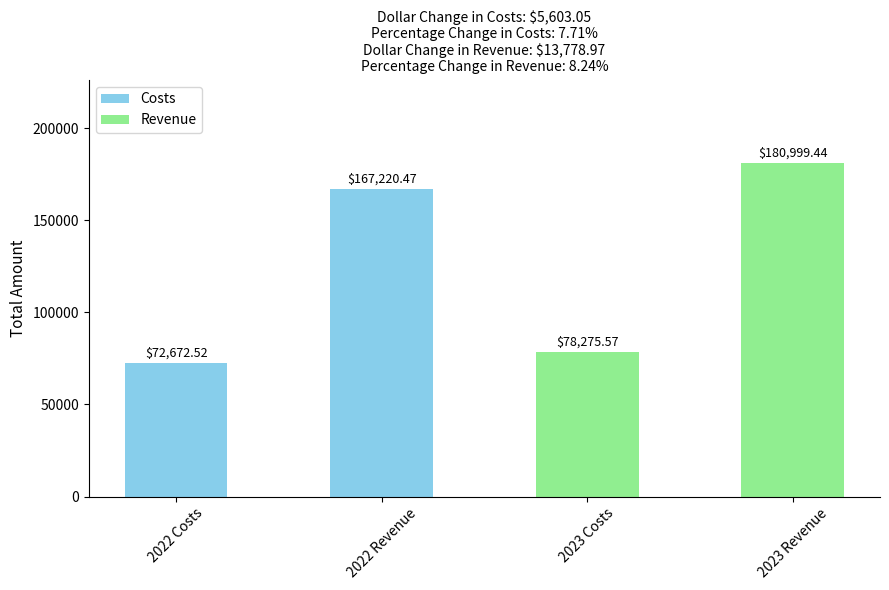

What is the maximum value shown in the chart?

180999.4